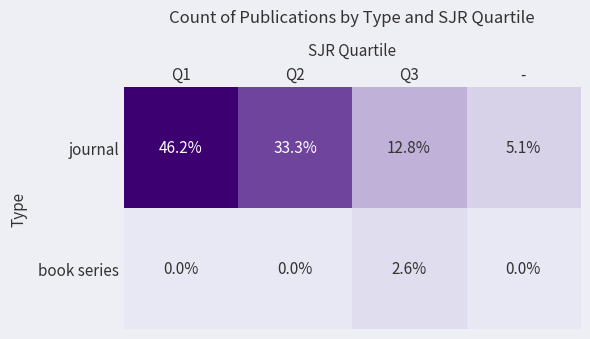

List the series in order of their overall mean, lowest first.

book series, journal